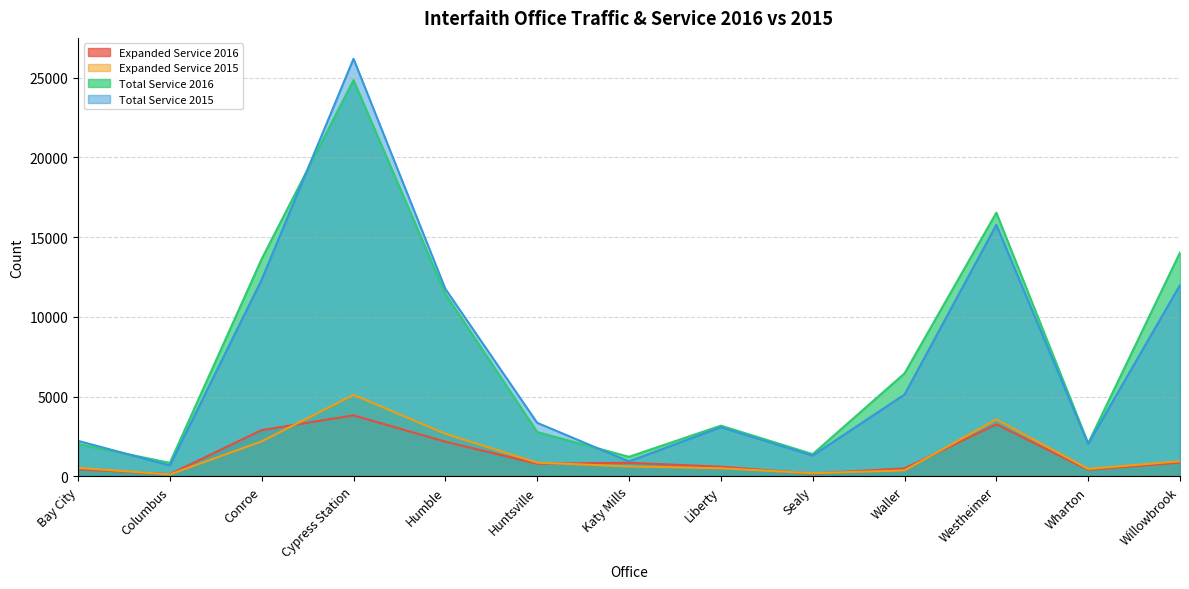

At which label does Total Service 2015 reach its peak?

Cypress Station